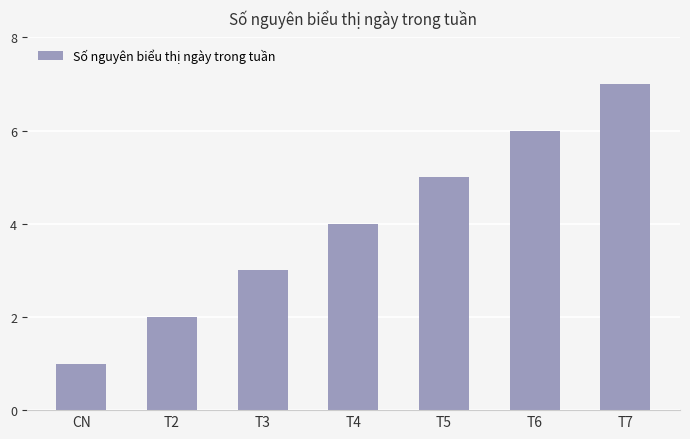

What is the sum of the values at T3 and T4?

7